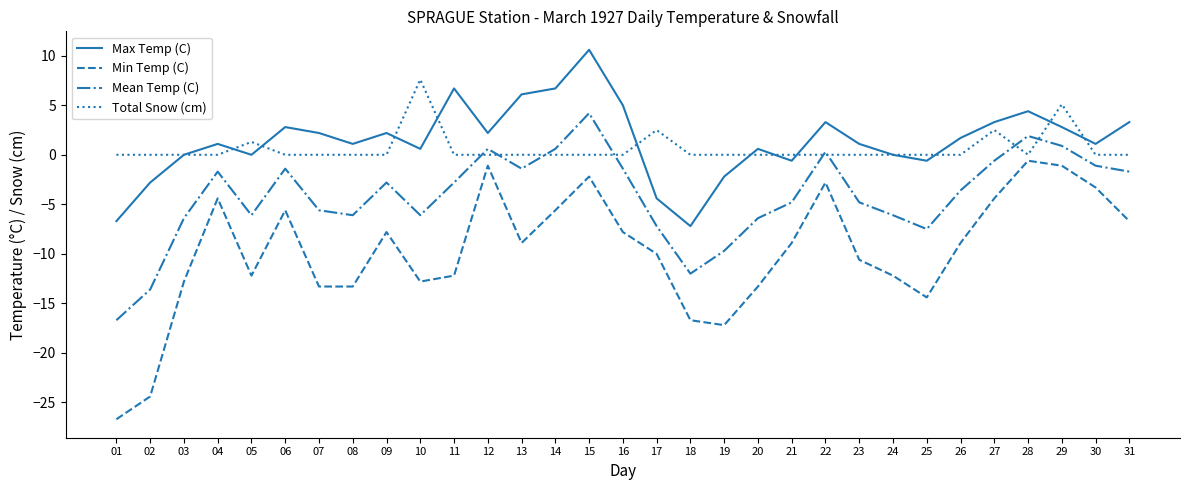

Count the number of data series in this chart.

4